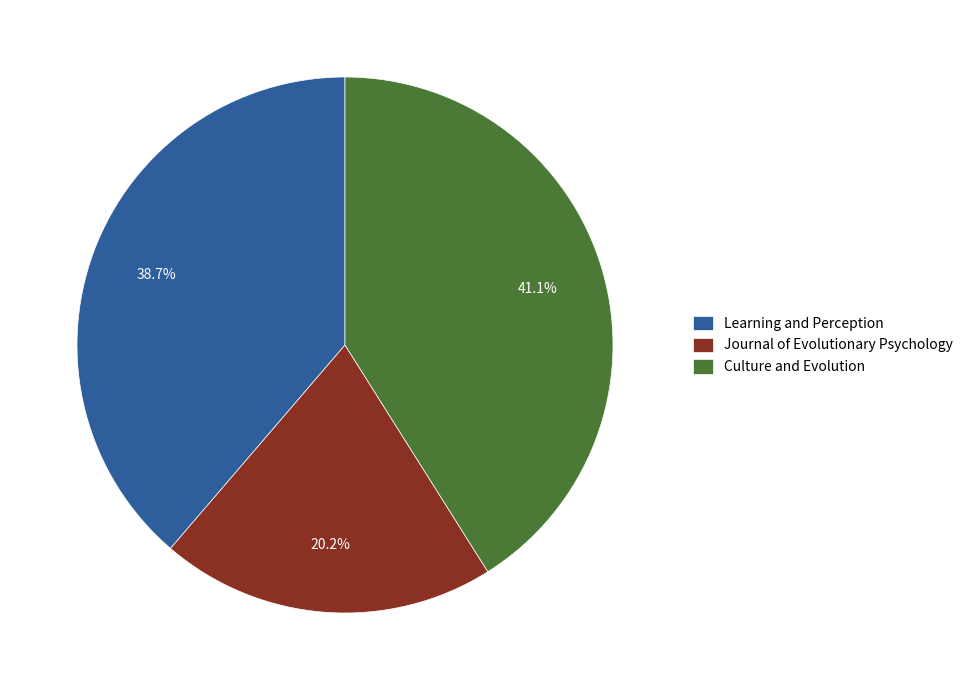

To the nearest percent, what is the difference between the Learning and Perception and Journal of Evolutionary Psychology slice percentages?

18%